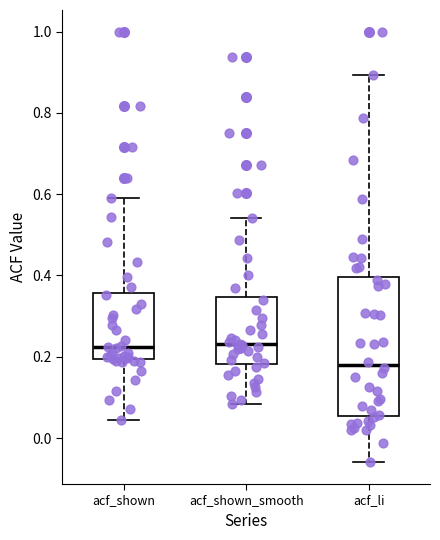

Reading left to right, read every box against the y-axis: the position of its median line, the range the box covers, and the ends of its whiskers. The values are not printed on the chart, so give them approximately, as read against the axis.

acf_shown: median 0.22, box 0.20 to 0.36, whiskers 0.04 to 0.60
acf_shown_smooth: median 0.24, box 0.18 to 0.34, whiskers 0.08 to 0.54
acf_li: median 0.18, box 0.06 to 0.40, whiskers -0.06 to 0.90